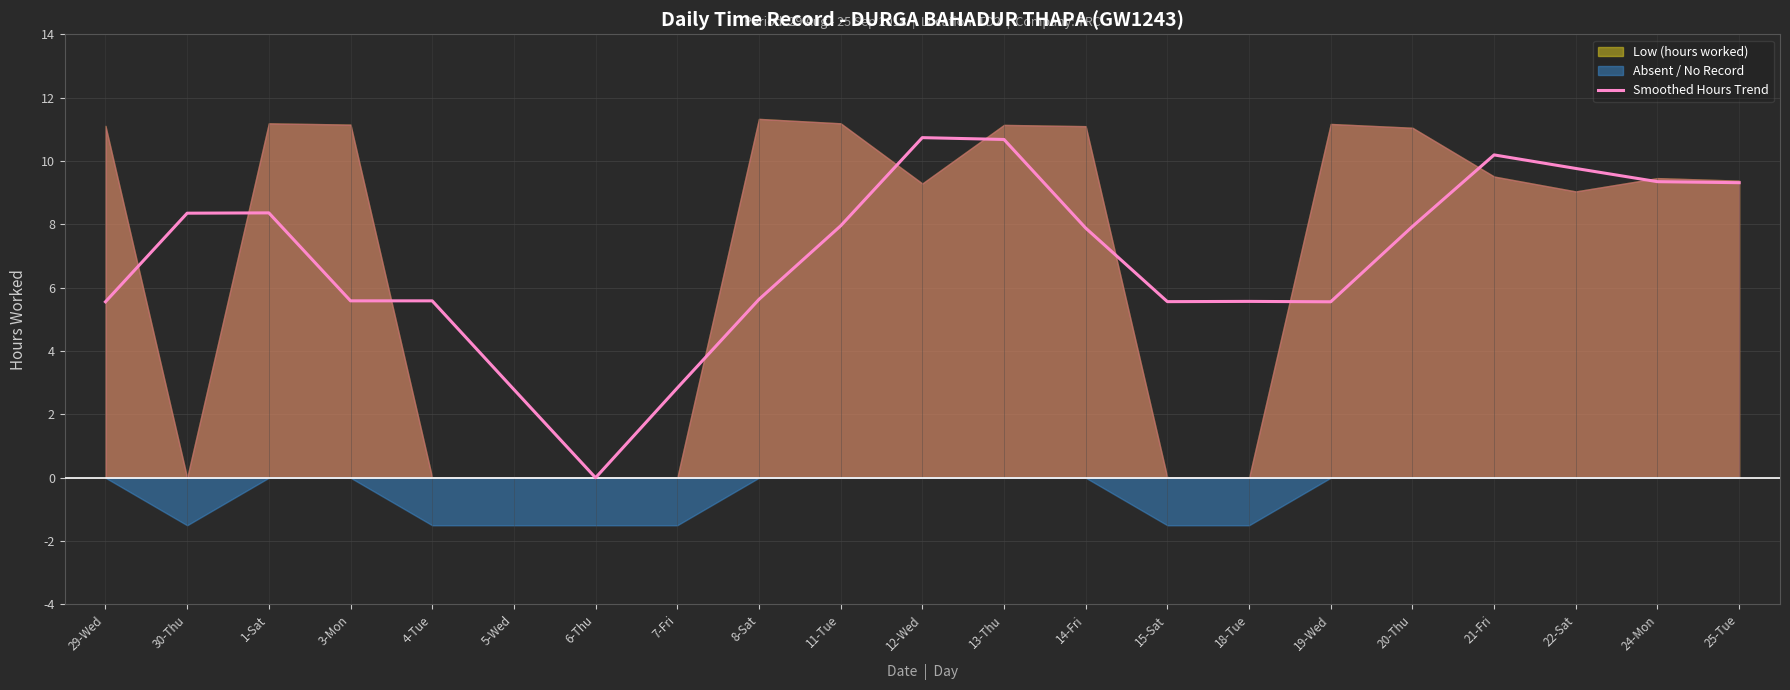

List the labels in order of value, smallest first.

6-Thu, 5-Wed, 7-Fri, 29-Wed, 19-Wed, 15-Sat, 18-Tue, 3-Mon, 4-Tue, 8-Sat, 14-Fri, 20-Thu, 11-Tue, 30-Thu, 1-Sat, 25-Tue, 24-Mon, 22-Sat, 21-Fri, 13-Thu, 12-Wed